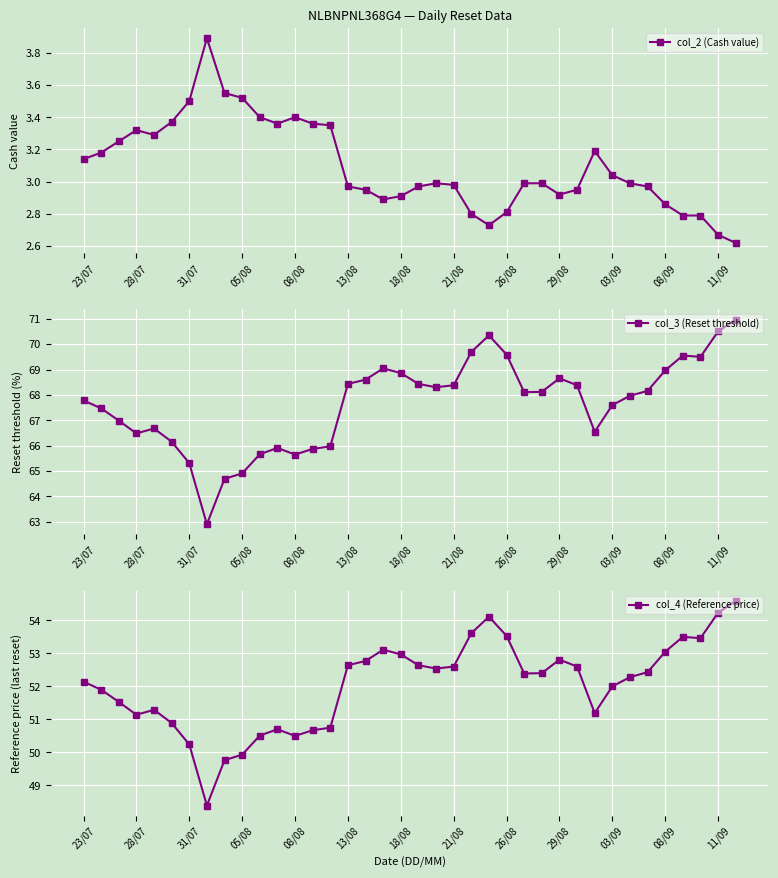

Count the number of categories in the chart.

38